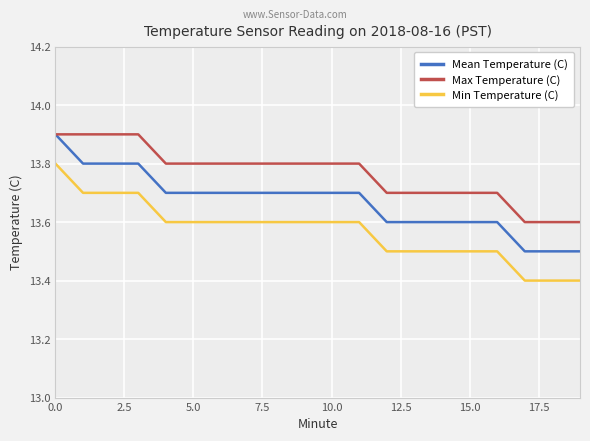

What is the smallest value displayed?

13.4